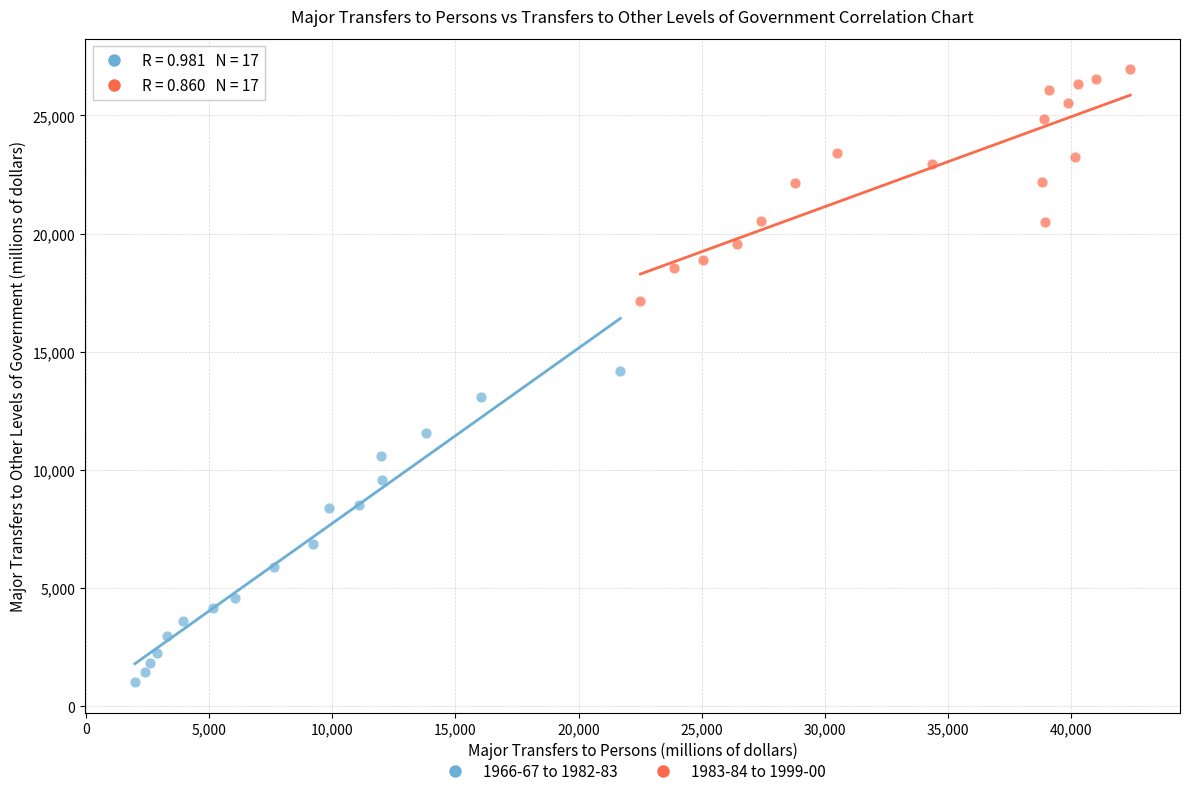

Which series reaches the maximum Y coordinate?

1983-84 to 1999-00